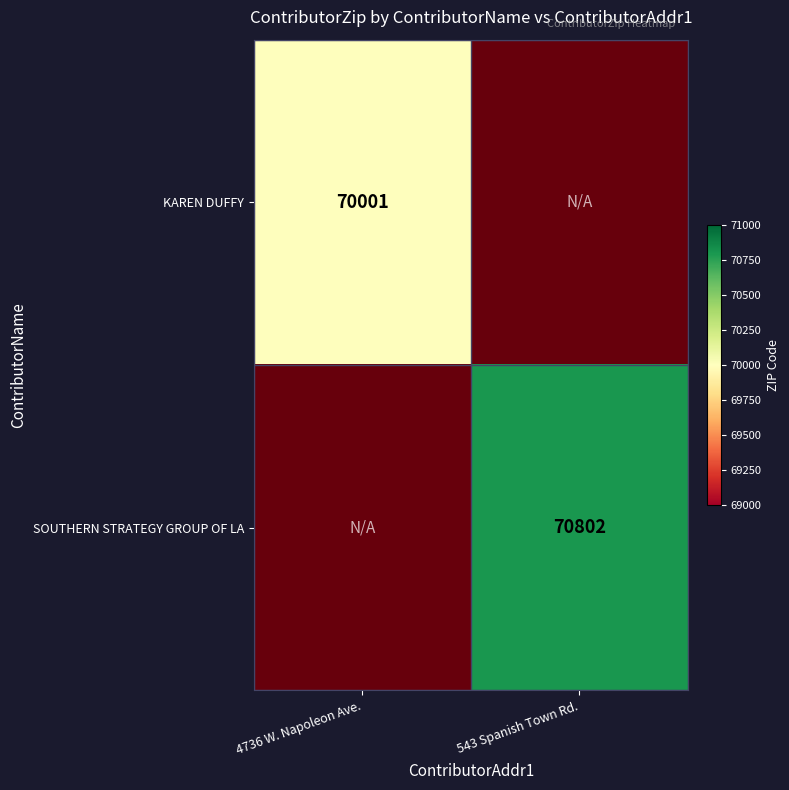

How many series are shown in this chart?

2